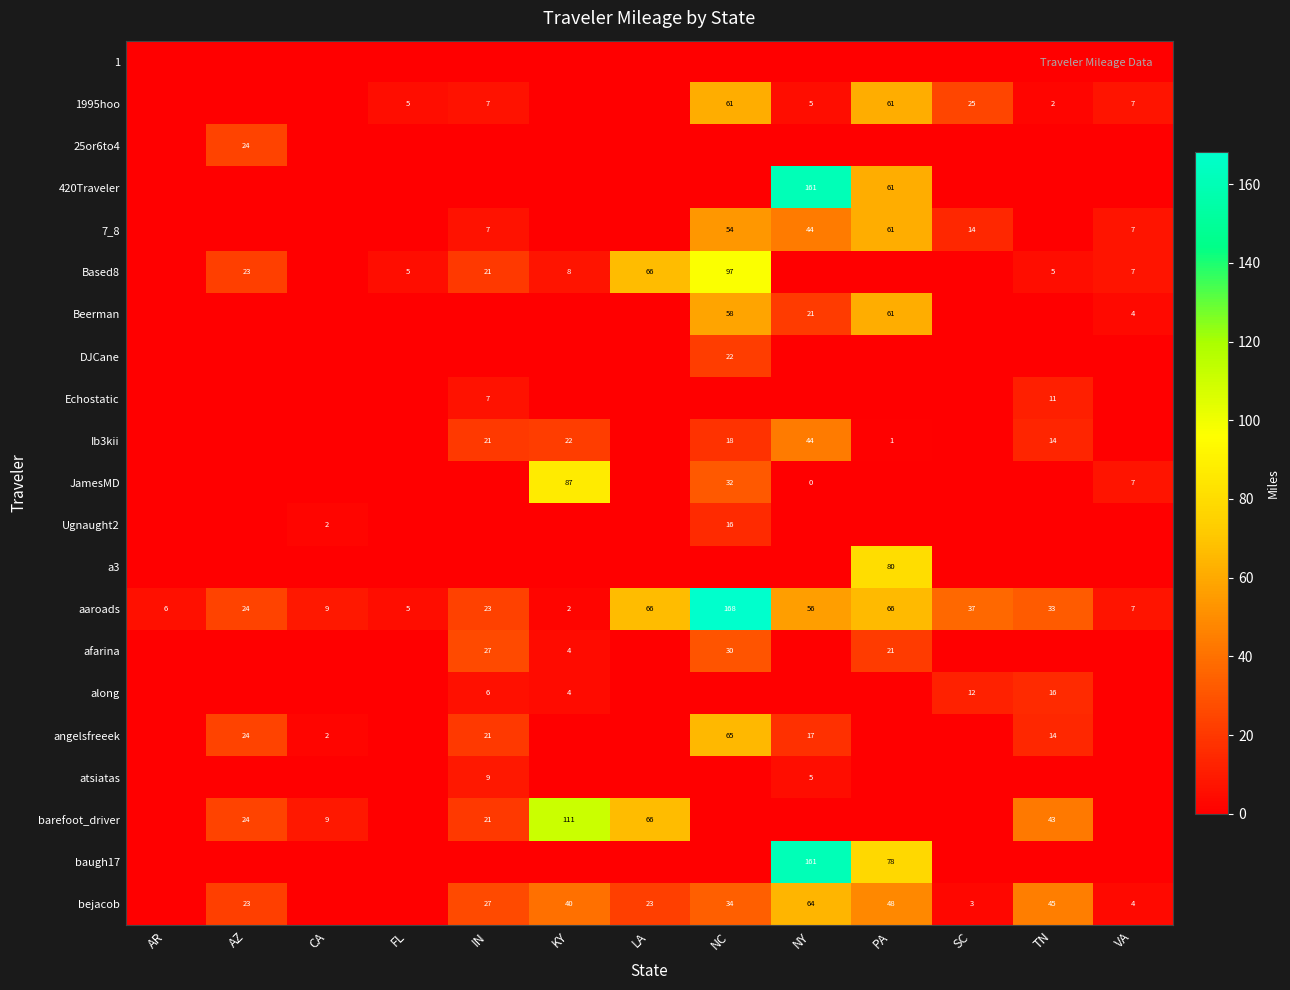

What is the average value of the aaroads series?

39